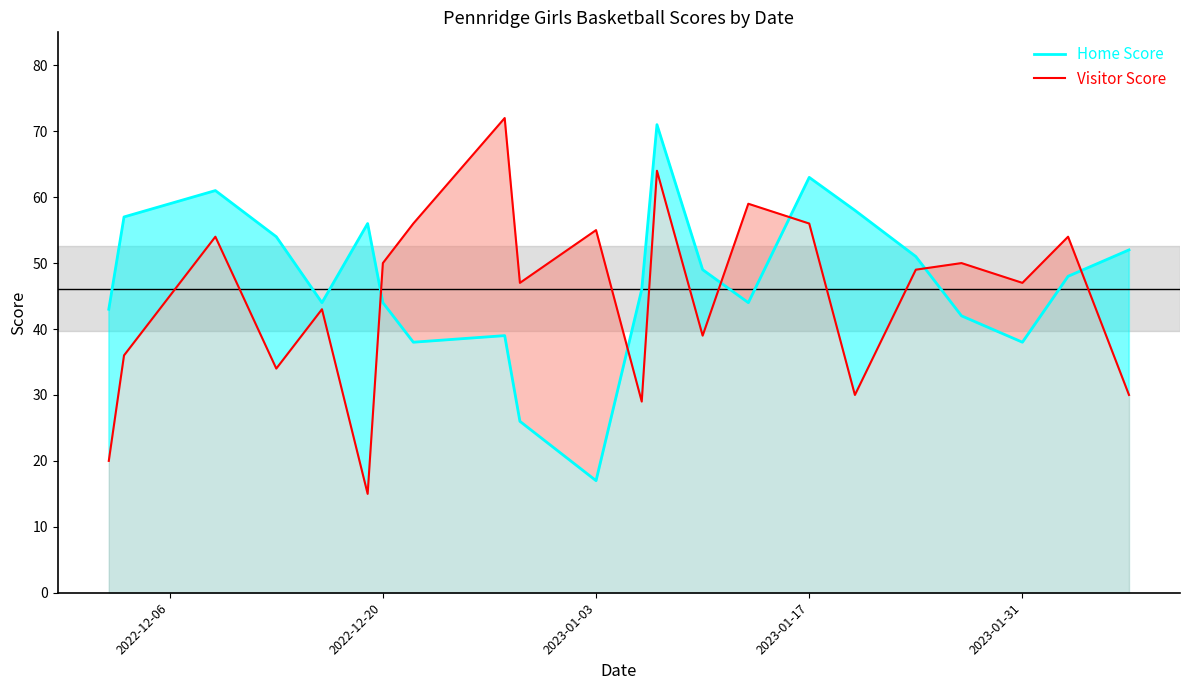

Rank the series by their maximum value, from highest to lowest.

Visitor Score, Home Score